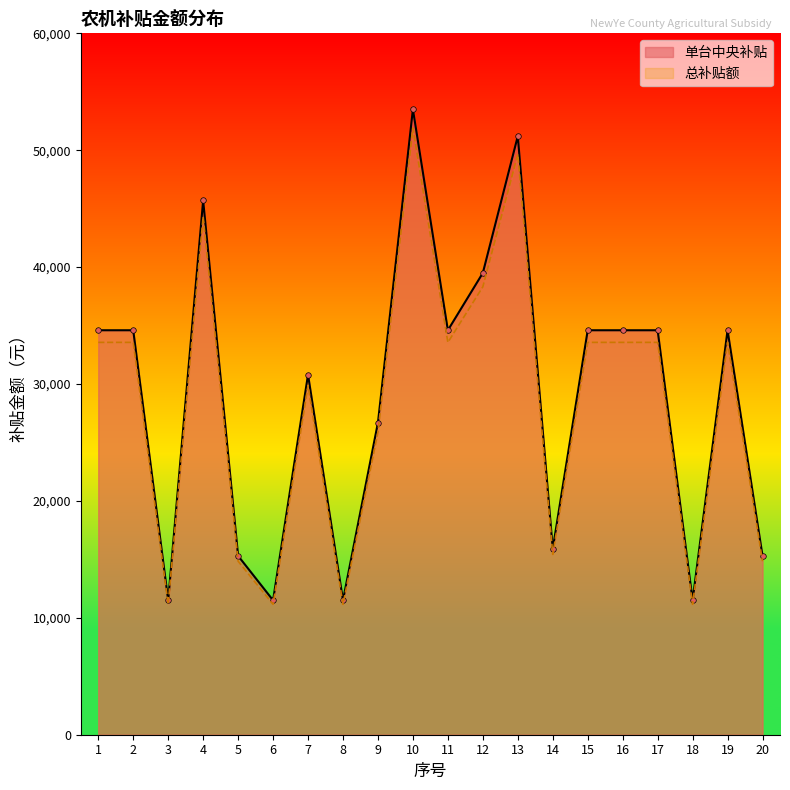

Where does the 单台中央补贴 series first go above 34600?

4